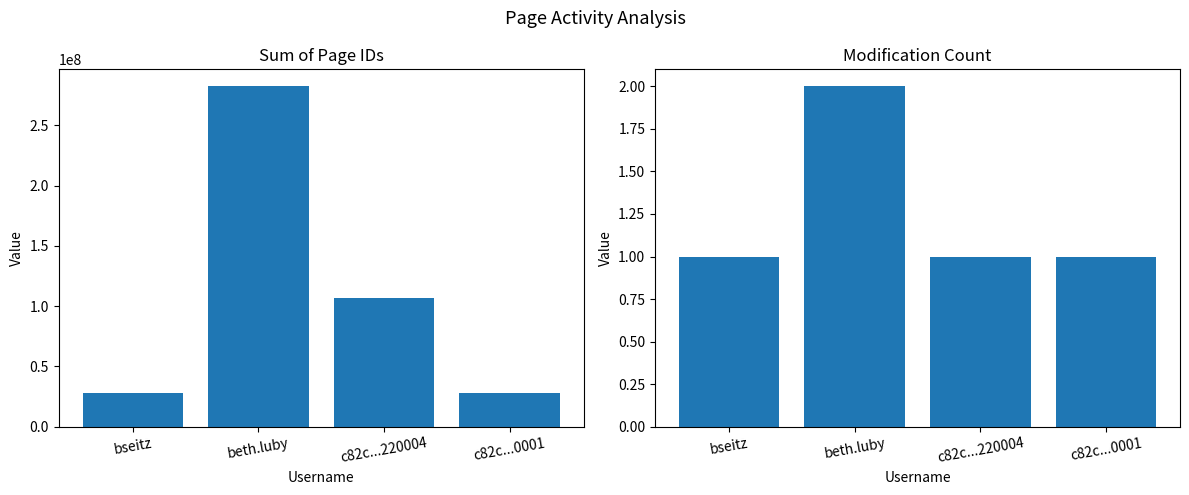

Which has a higher value, c82c...0001 or bseitz?

c82c...0001